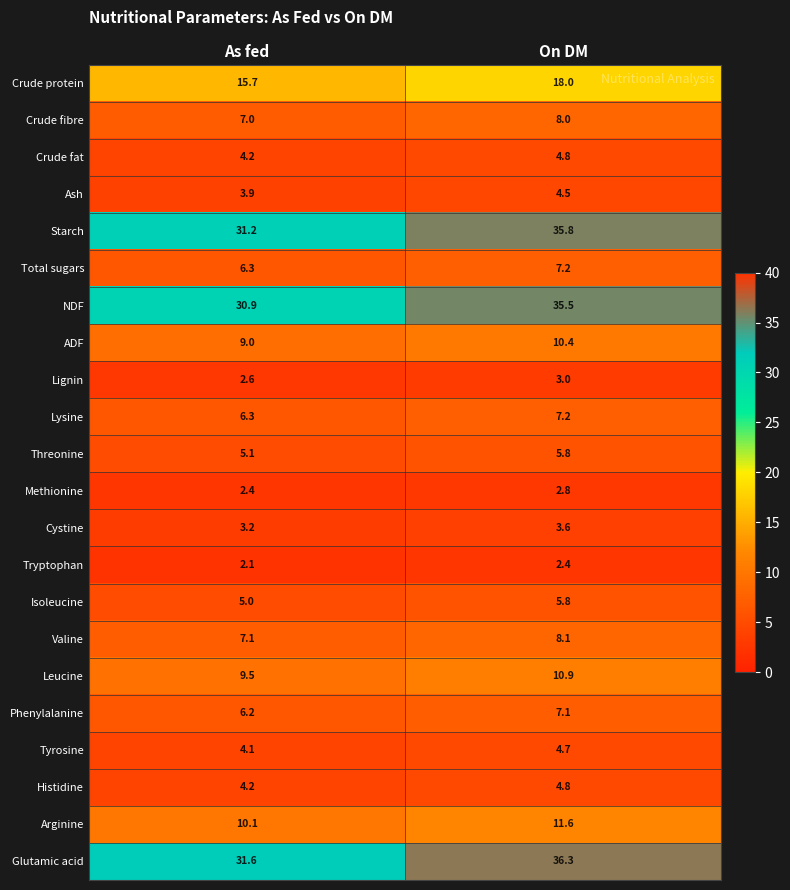

What is the highest value of the Tryptophan series?

2.4